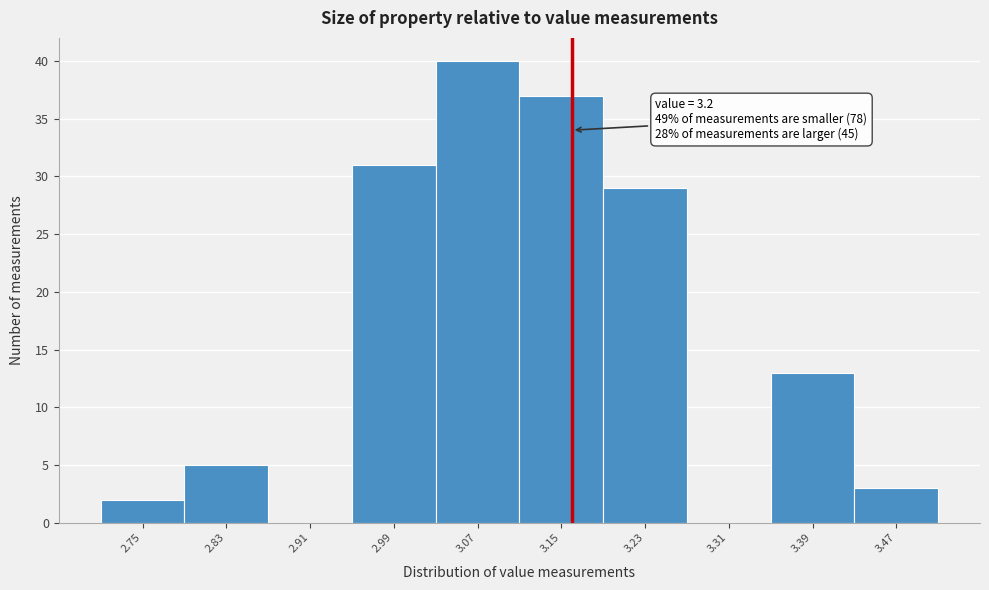

Reading right to left, extract all data points from this chart.

3.47=3	3.39=13	3.31=0	3.23=29	3.15=37	3.07=40	2.99=31	2.91=0	2.83=5	2.75=2